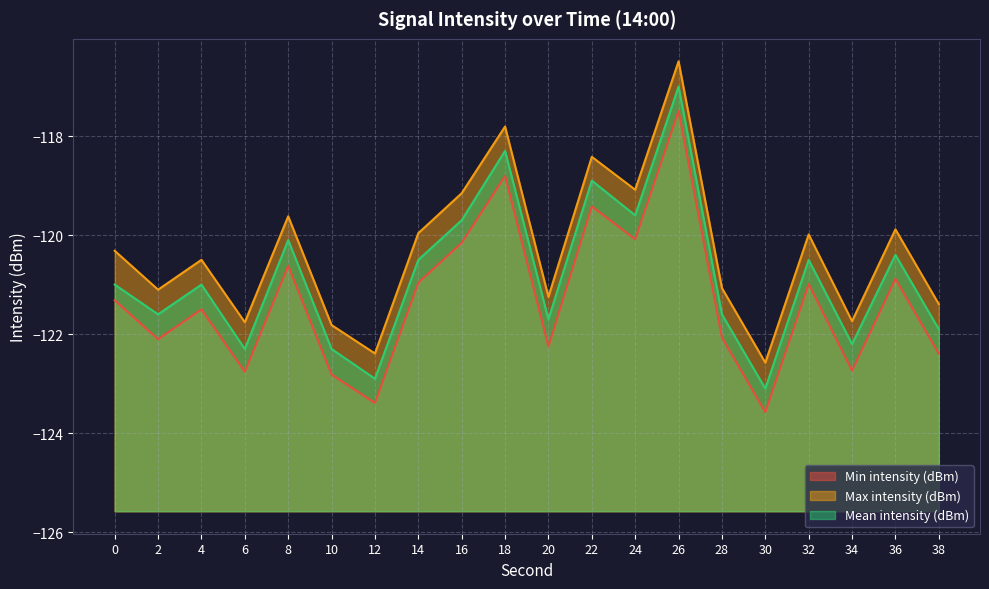

What is the smallest value displayed?

-123.6